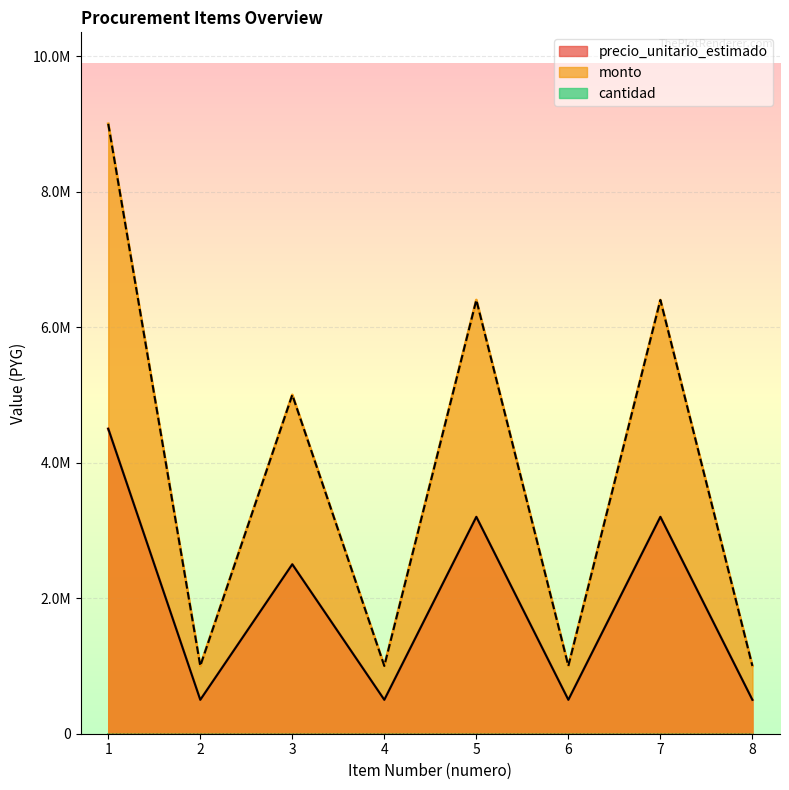

How many lines are shown in the chart?

2